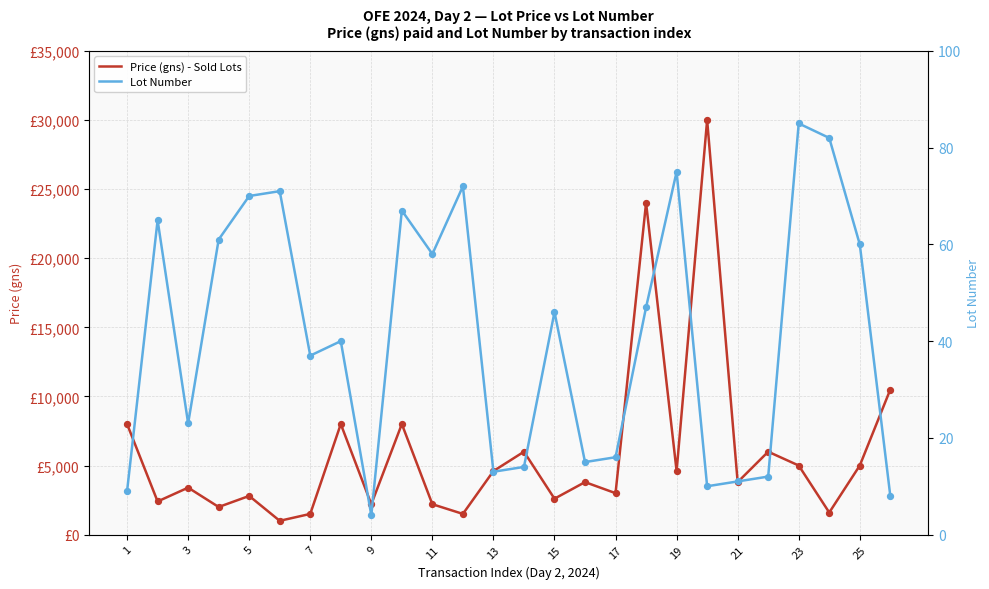

Is the value of Lot Number at 9 greater than the value of Price (gns) - Sold Lots at 23?

No